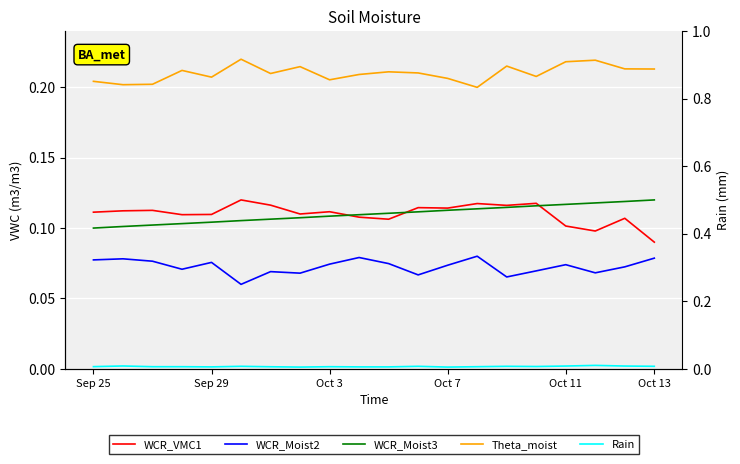

True or false: Rain and WCR_Moist3 intersect in this chart.

False